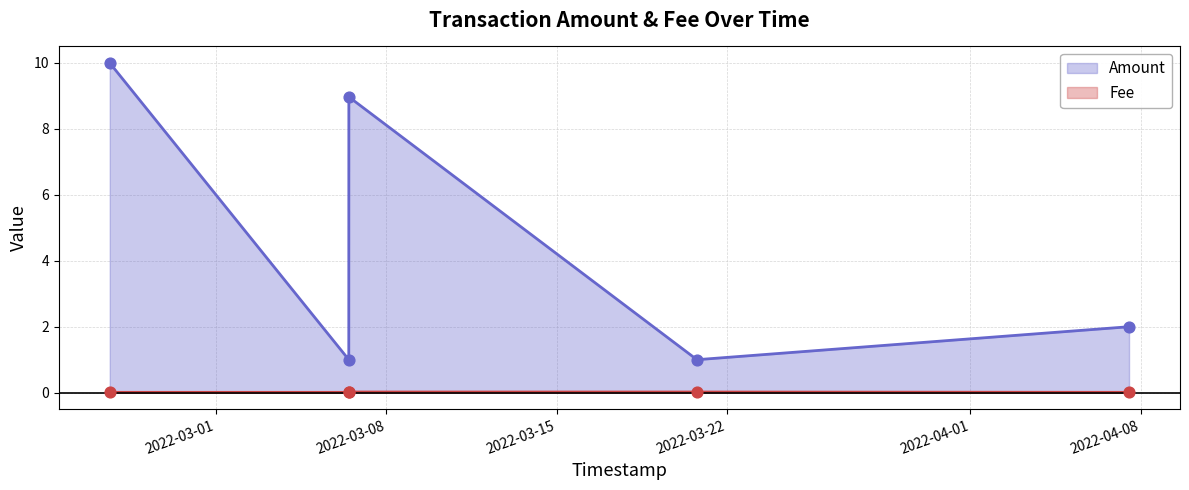

Which series has the largest Y range (max minus min)?

Amount